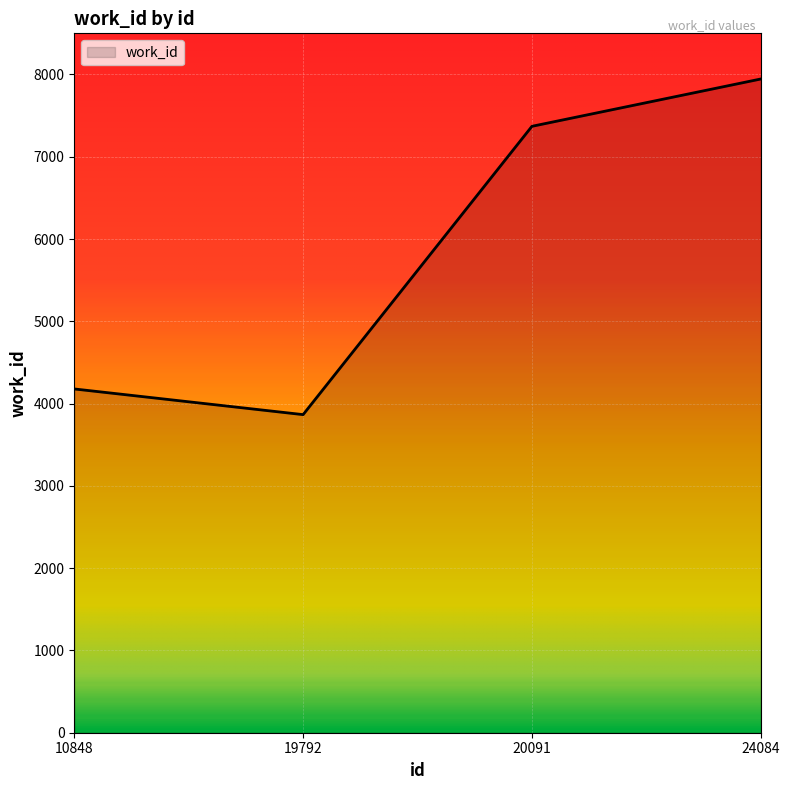

The value at 10848 is 5553. True or false?

False